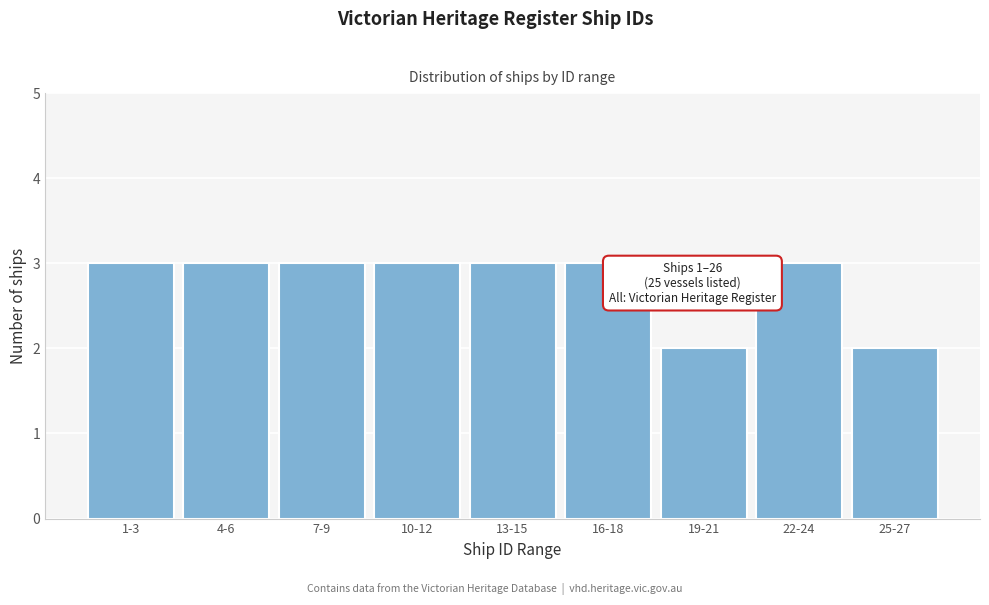

Reading left to right, transcribe all the data shown in this chart.

1-3=3	4-6=3	7-9=3	10-12=3	13-15=3	16-18=3	19-21=2	22-24=3	25-27=2